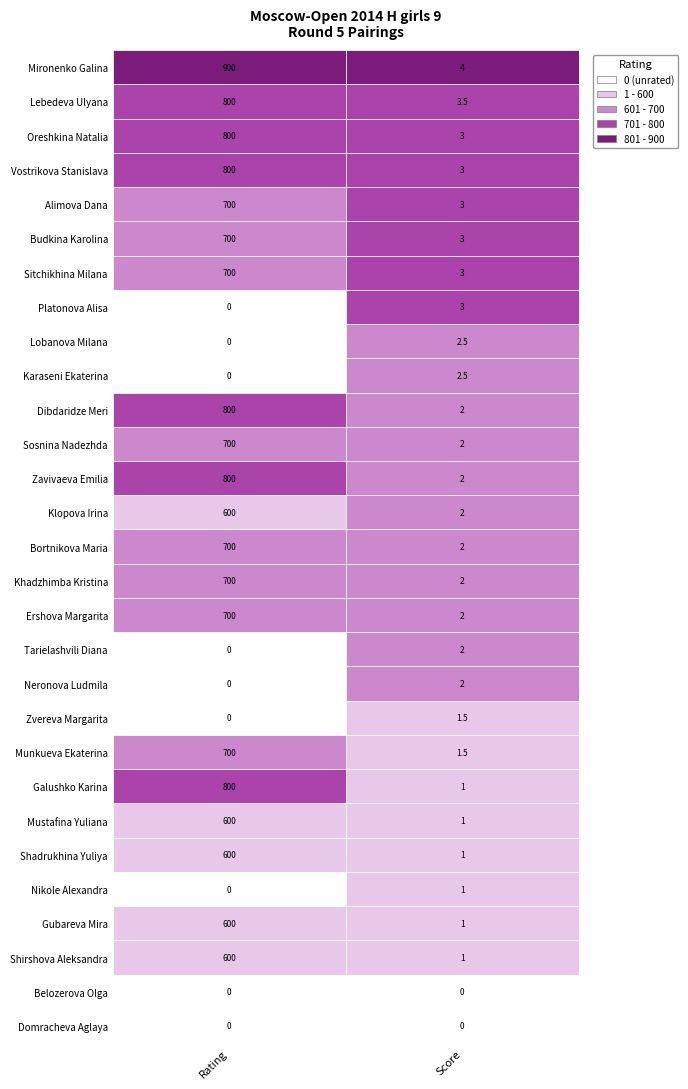

Where is Shirshova Aleksandra nearest to the value 300?

1